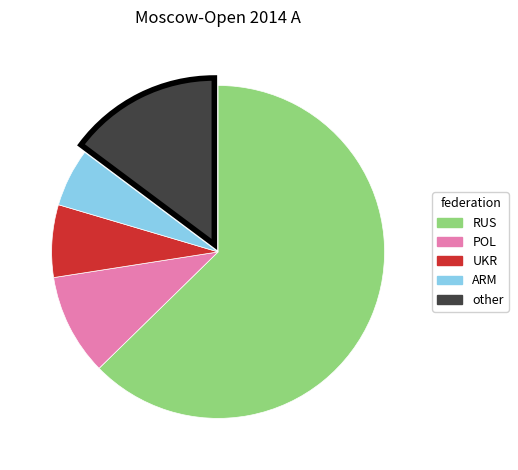

Does POL account for over 50% of the chart?

No